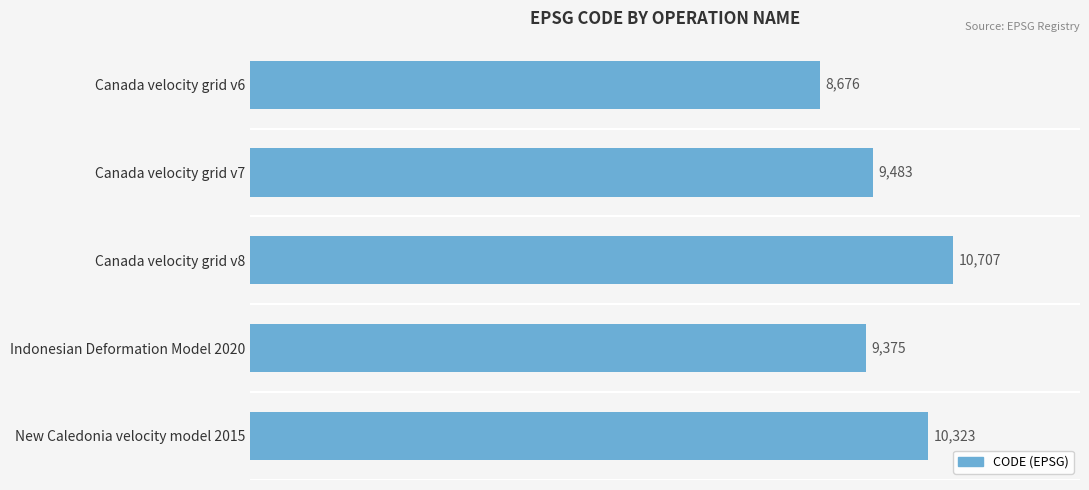

Are the bars grouped side by side (vs. stacked)?

No